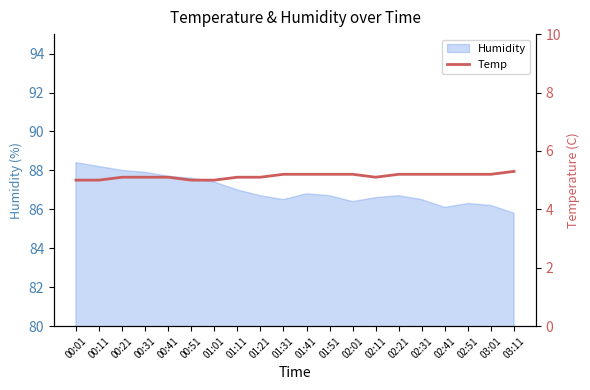

Which category has the lowest value across all series?

00:01